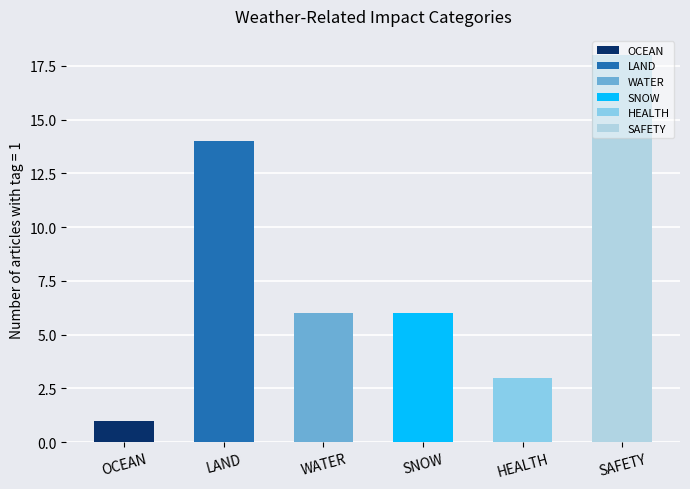

The value at LAND is 14. True or false?

True